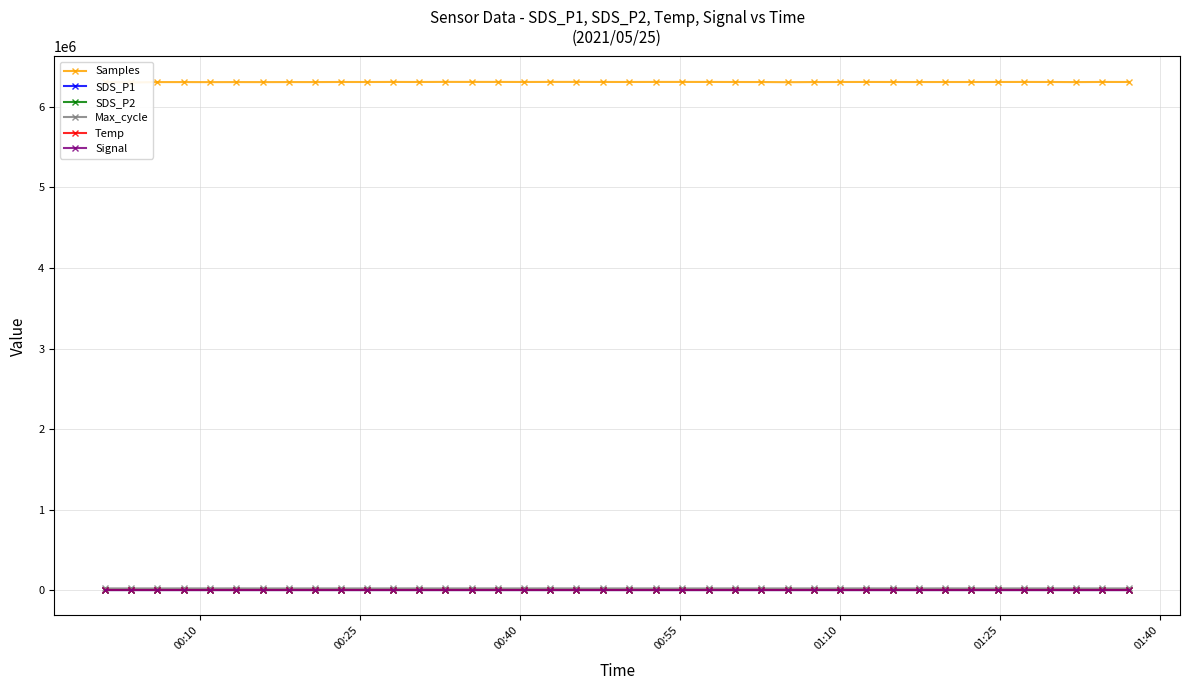

True or false: SDS_P2 has more than 0 interior local peaks.

True